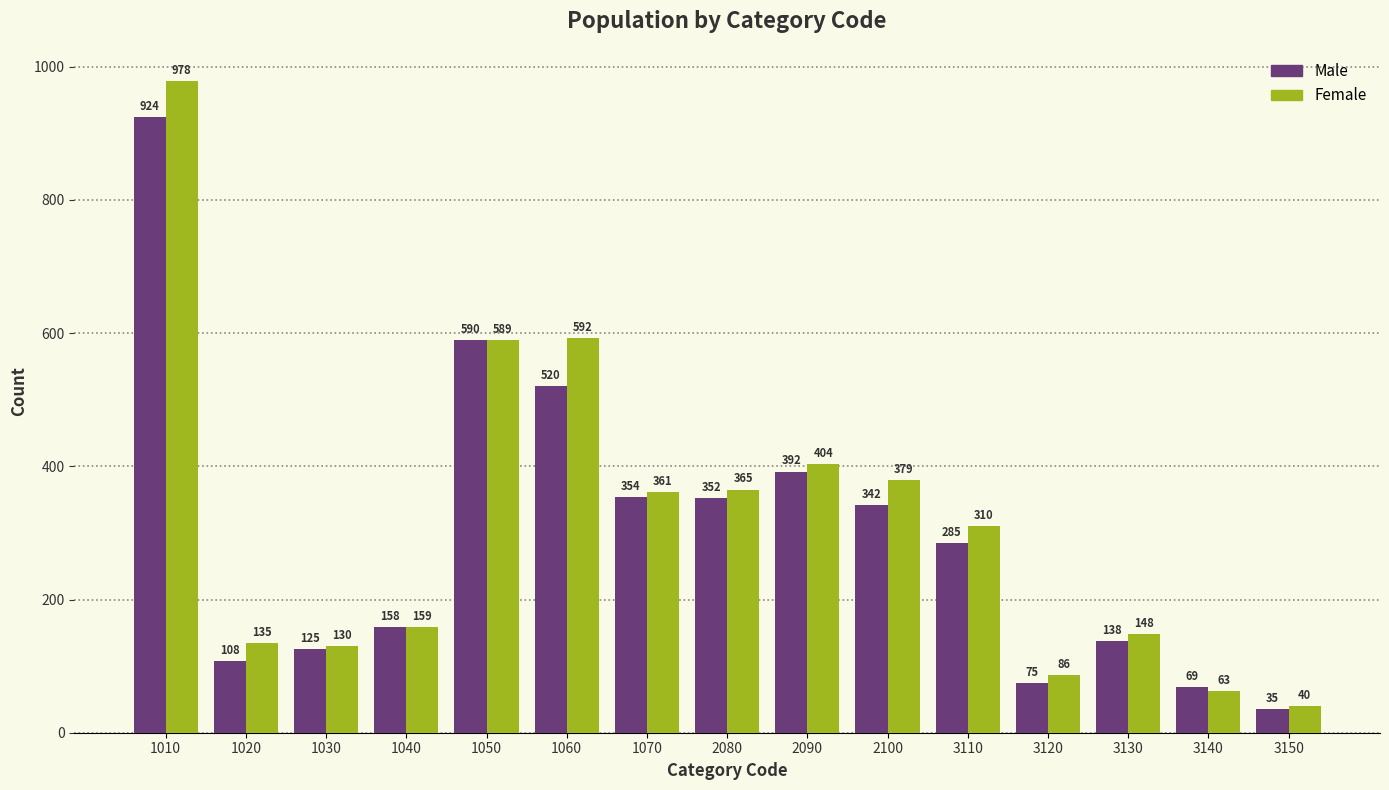

What is the average value of the Male series?

298